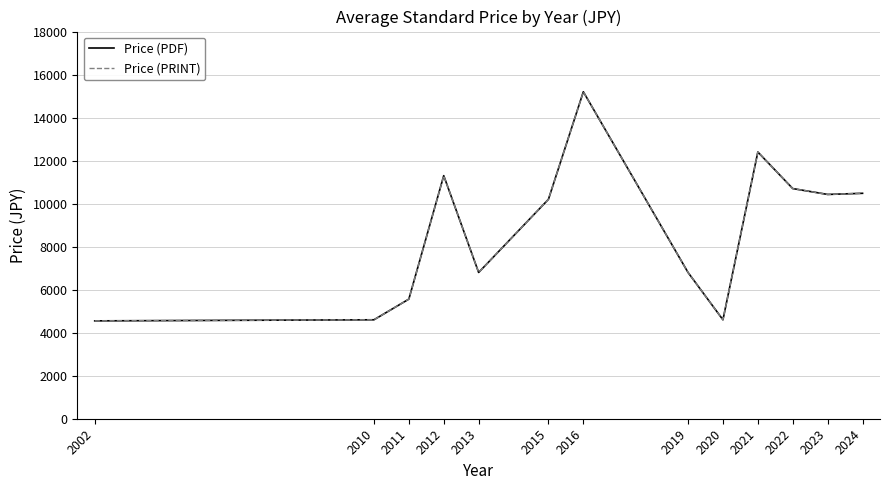

Is the value of Price (PRINT) at 2015 greater than the value of Price (PDF) at 2024?

No